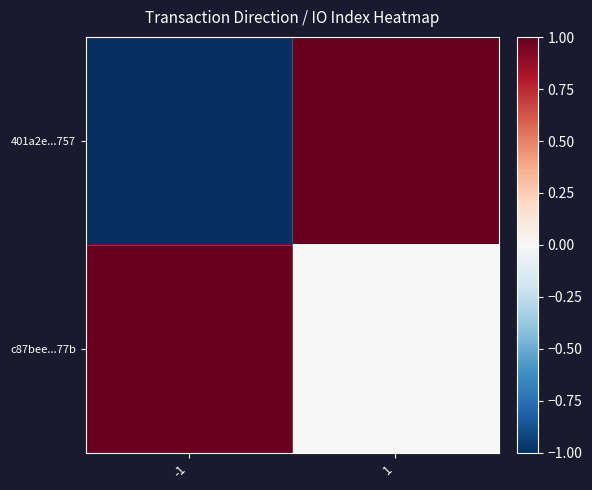

At which category does the chart reach its peak across all series?

1